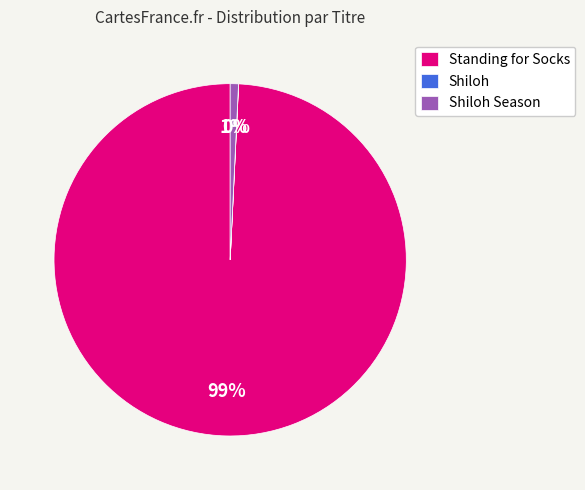

Does any single category account for the majority?

Yes